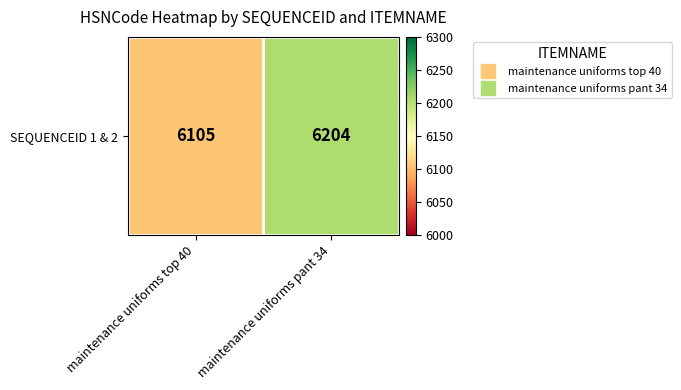

What is the sum of the values at maintenance uniforms top 40 and maintenance uniforms pant 34?

12309